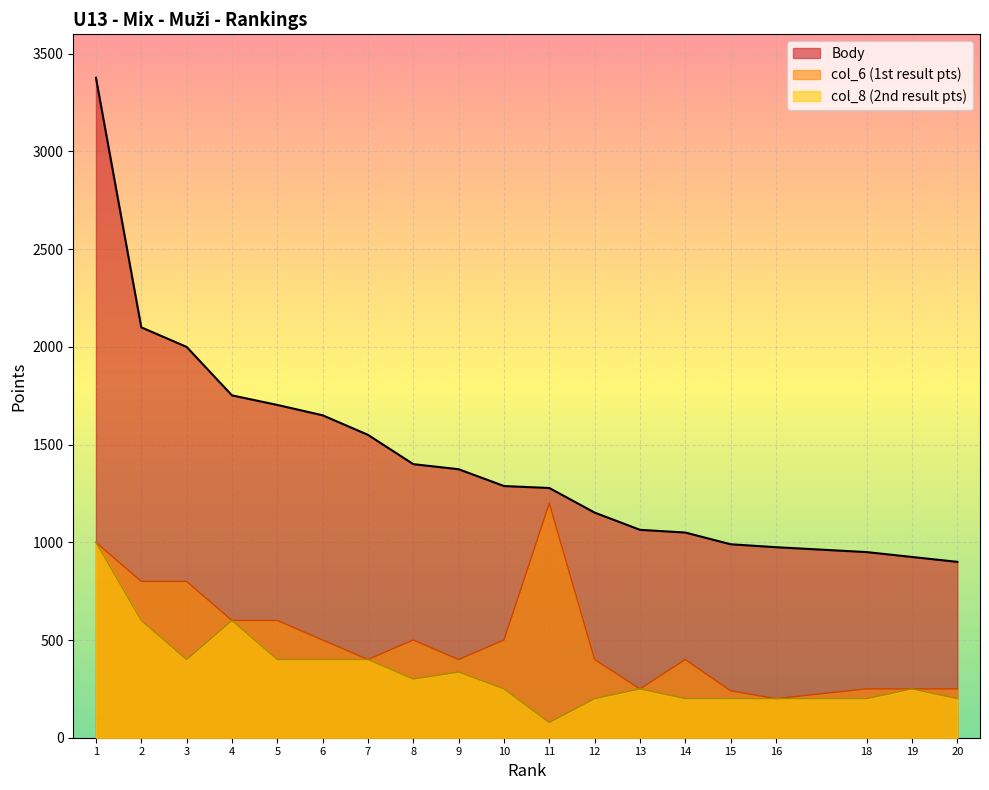

Is it true that Body equals 284 at 10?

False